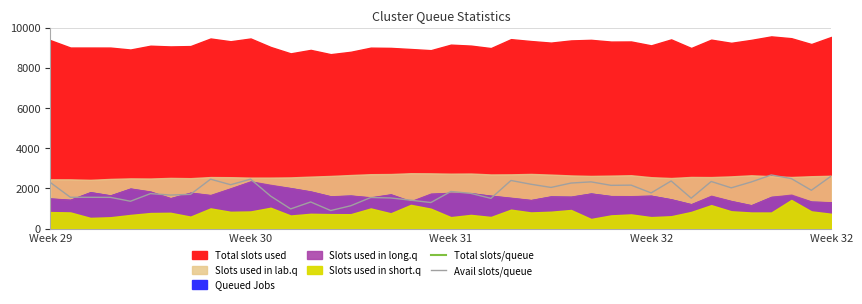

Reading left to right, extract all data points from this chart.

Total slots/queue: 10765.6	10764.8	10765.6	10767.2	10768.0	10769.6	10770.4	10770.4	10773.6	10775.2	10776.8	10782.4	10784.8	10787.2	10789.6	10791.2	10791.2	10795.2	10796.8	10796.0	10797.6	10801.6	10802.4	10801.6	10802.4	10805.6	10806.4	10807.2	10806.4	10808.8	10812.0	10812.8	10812.0	10812.8	10812.8	10812.0	10812.8	10812.8	10813.6	10816.0
Avail slots/queue: 2296.8	1560.8	1560.0	1556.8	1363.2	1743.2	1671.2	1707.2	2462.4	2187.2	2463.2	1619.2	980.8	1327.2	900.0	1138.4	1550.4	1526.4	1416.0	1299.2	1849.6	1753.6	1507.2	2397.6	2209.6	2051.2	2269.6	2328.8	2155.2	2165.6	1778.4	2373.6	1516.0	2348.0	2031.2	2324.0	2672.0	2492.0	1909.6	2622.4